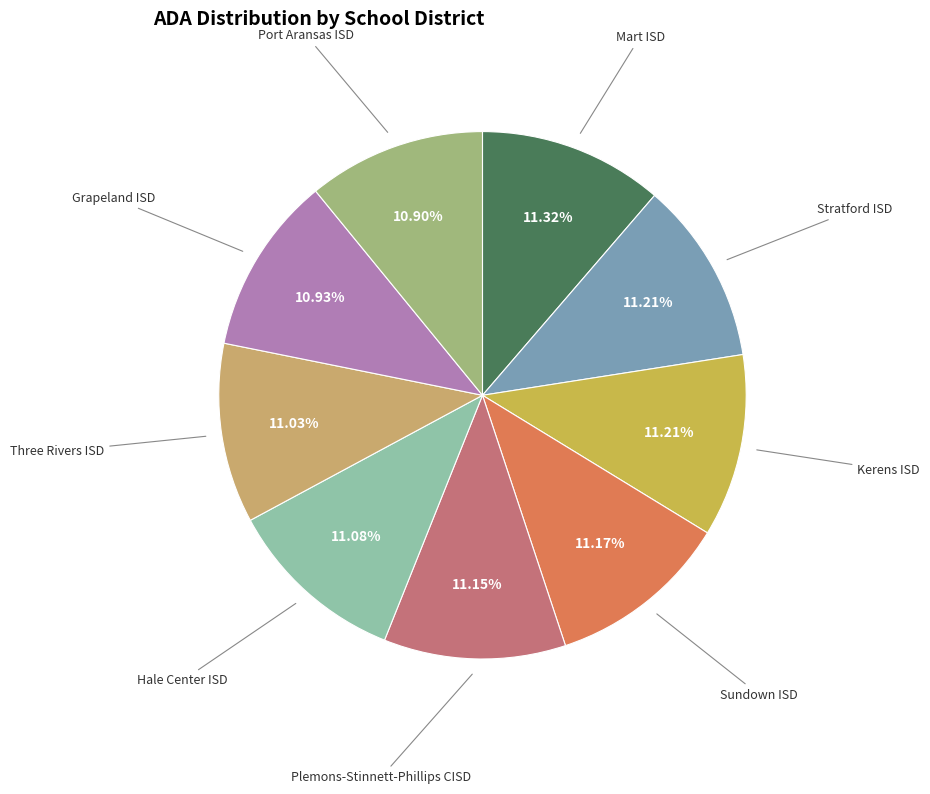

Rank the categories by value from highest to lowest.

Mart ISD, Stratford ISD, Kerens ISD, Sundown ISD, Plemons-Stinnett-Phillips CISD, Hale Center ISD, Three Rivers ISD, Grapeland ISD, Port Aransas ISD